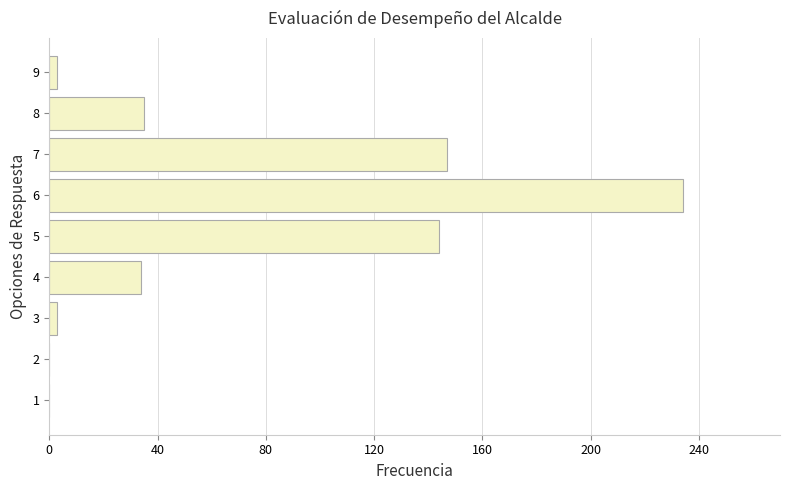

Which label corresponds to the largest value in the chart?

6